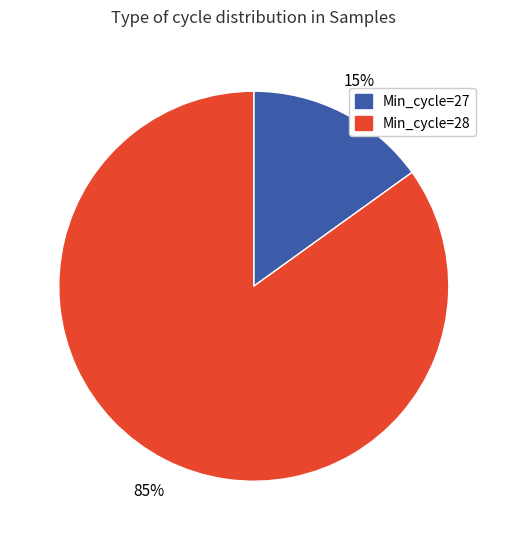

To the nearest percent, what is the difference between the largest and smallest slice percentages?

70%